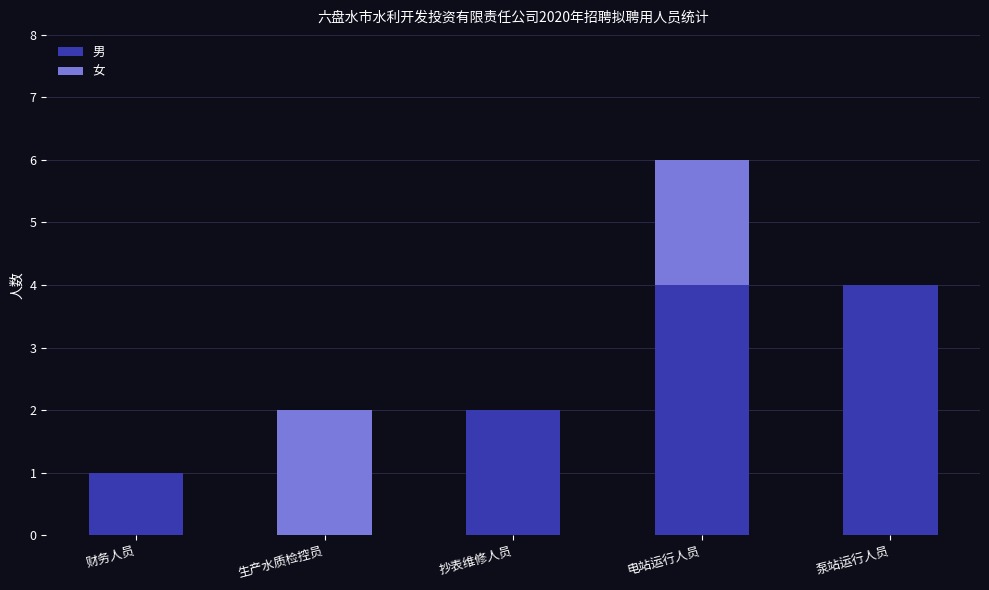

How many values in 男 are above zero?

4